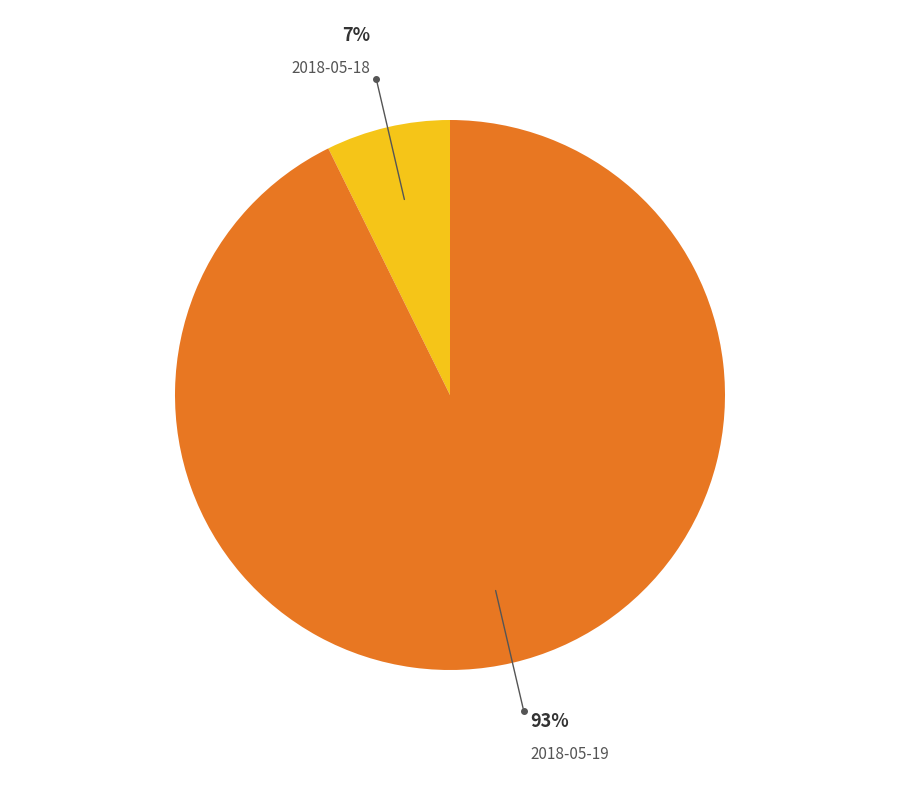

Is there a majority slice in this chart?

Yes